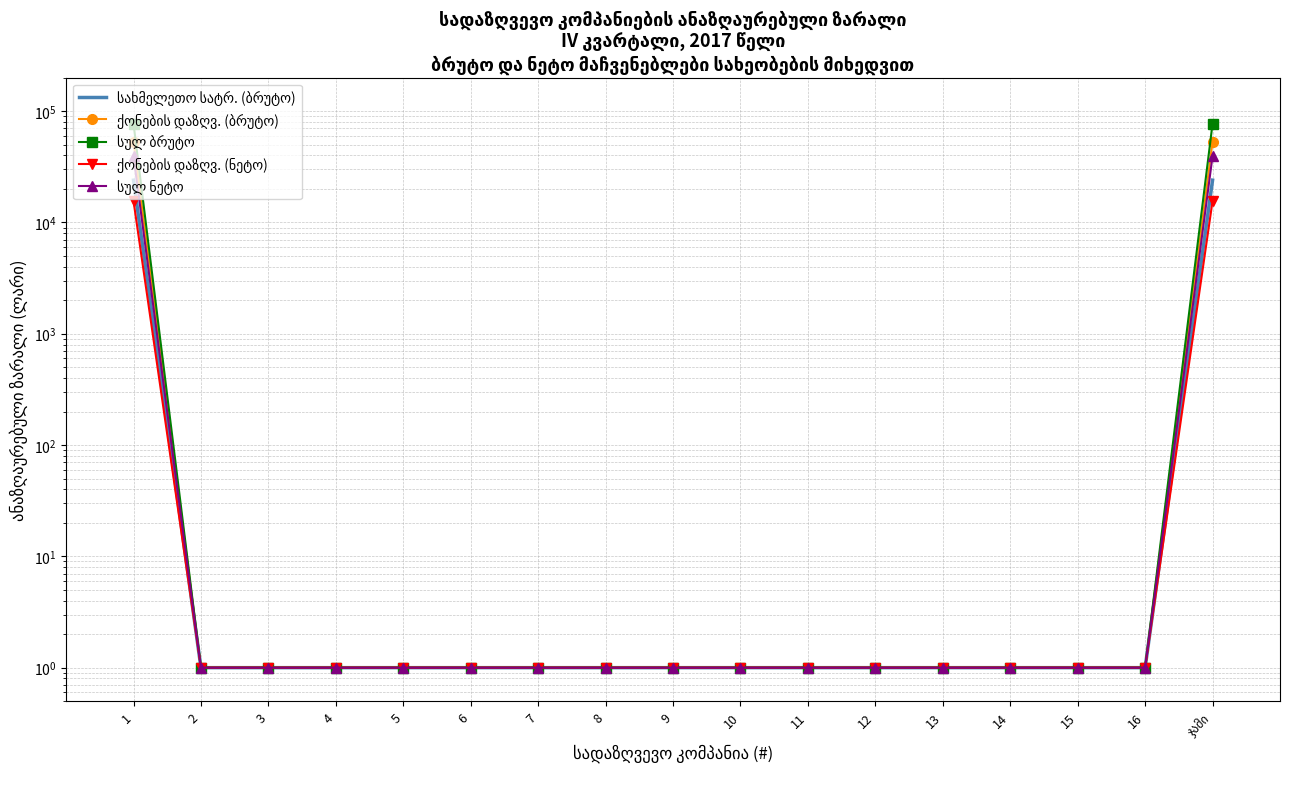

True or false: სულ ნეტო and სახმელეთო სატრ. (ბრუტო) intersect in this chart.

False